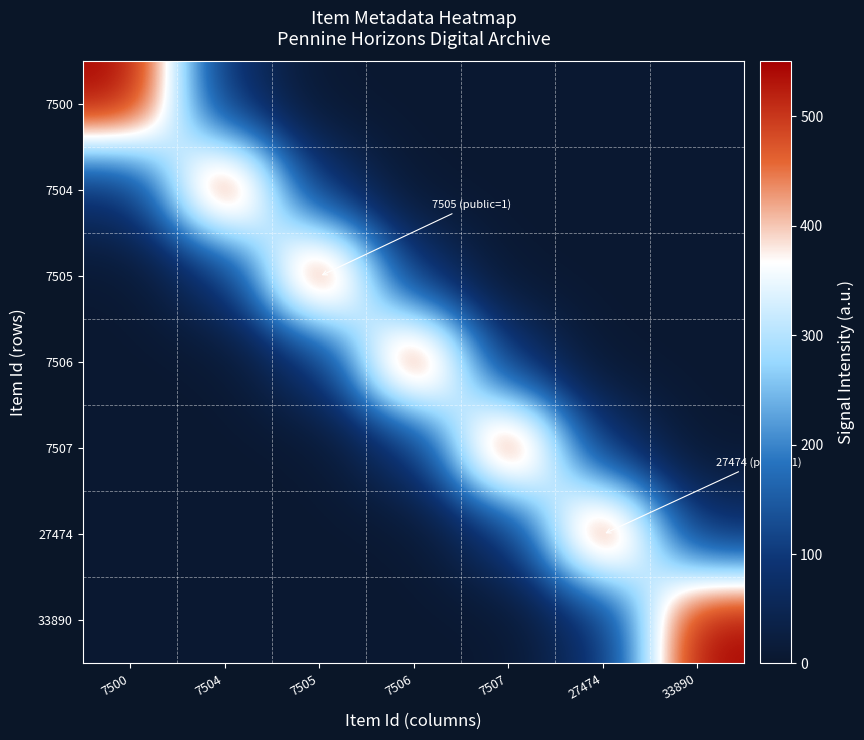

Rank the series by their maximum value, from lowest to highest.

7500, 7504, 7505, 7506, 7507, 27474, 33890